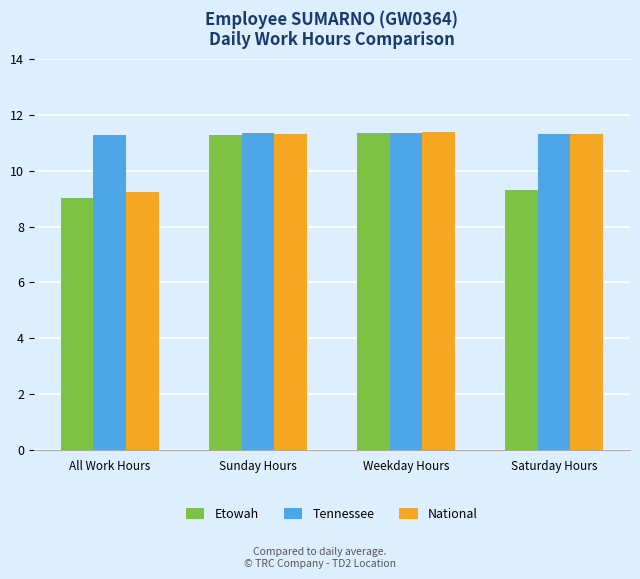

What is the difference between the maximum and minimum values in the Tennessee series?

0.1